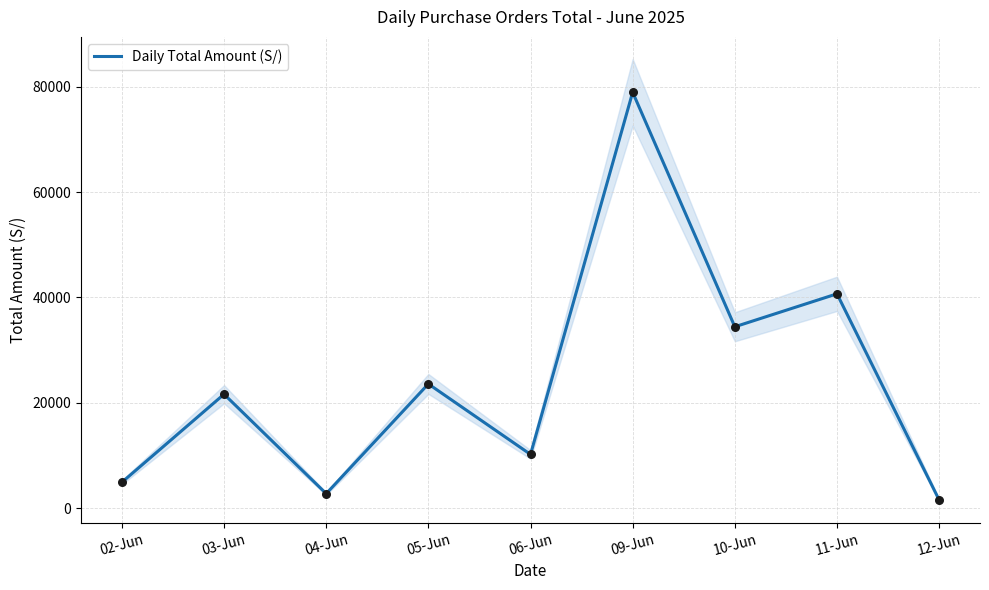

Between 06-Jun and 12-Jun, which is larger?

06-Jun